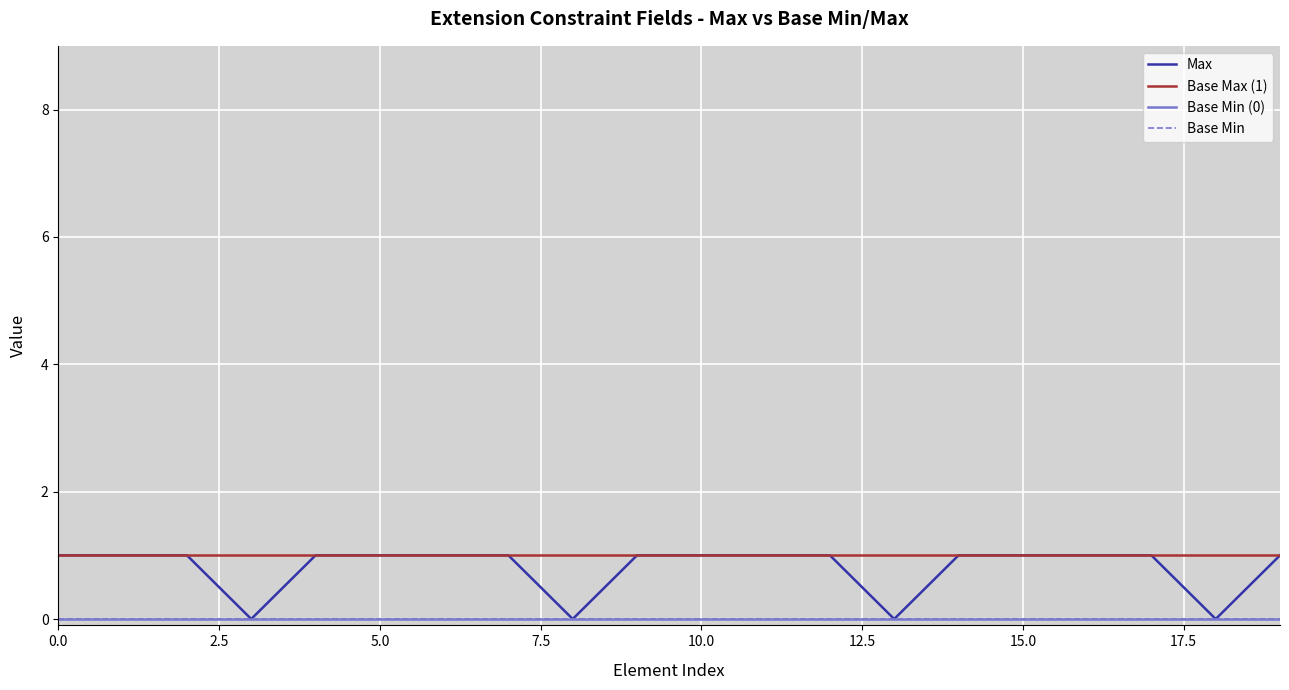

How many Max values are between 1 and 2?

16